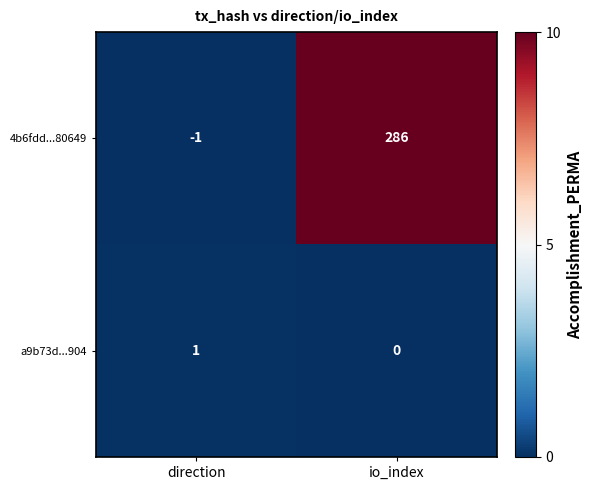

Reading left to right, transcribe all the data shown in this chart.

4b6fdd...80649: direction=-1	io_index=286
a9b73d...904: direction=1	io_index=0